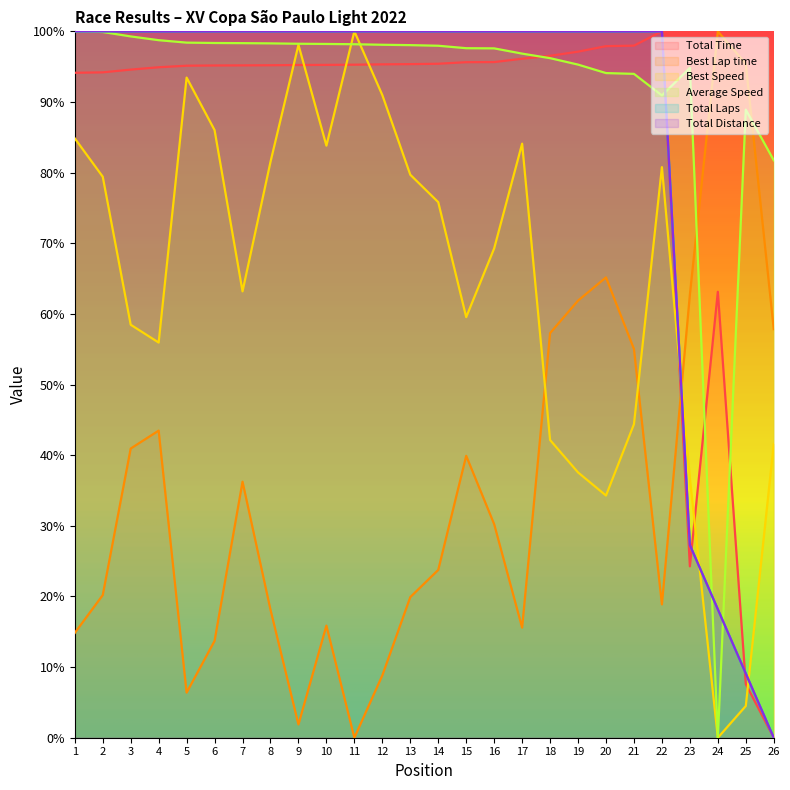

Does the chart have visible grid lines?

No